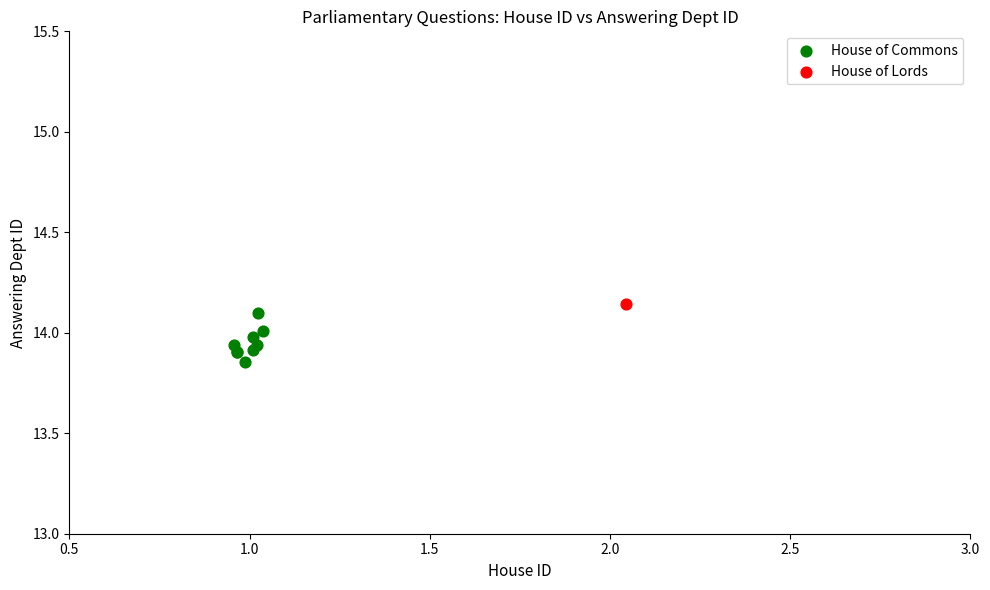

What are all the series names shown in the legend?

House of Commons, House of Lords